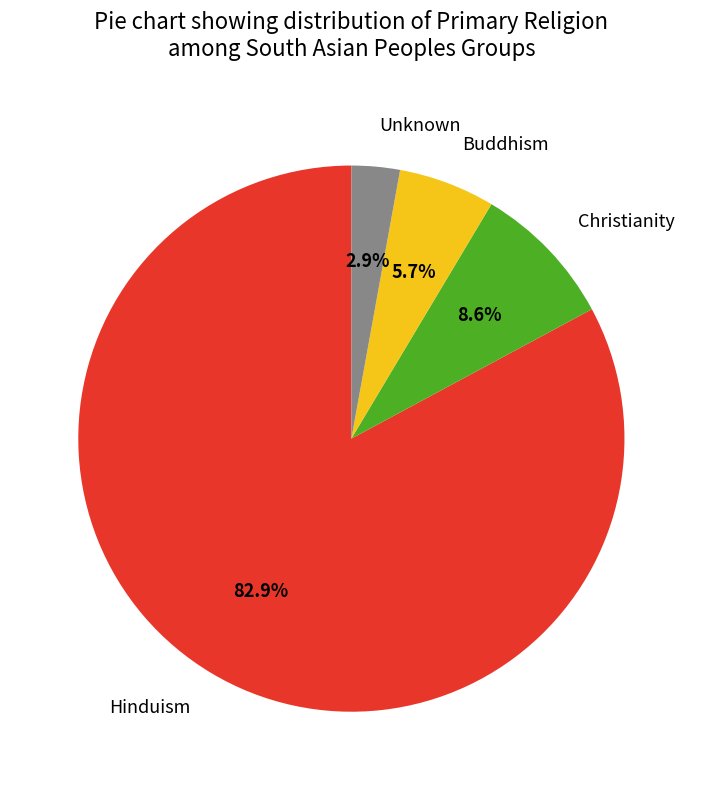

What percentage is NOT represented by Christianity?

91.4%